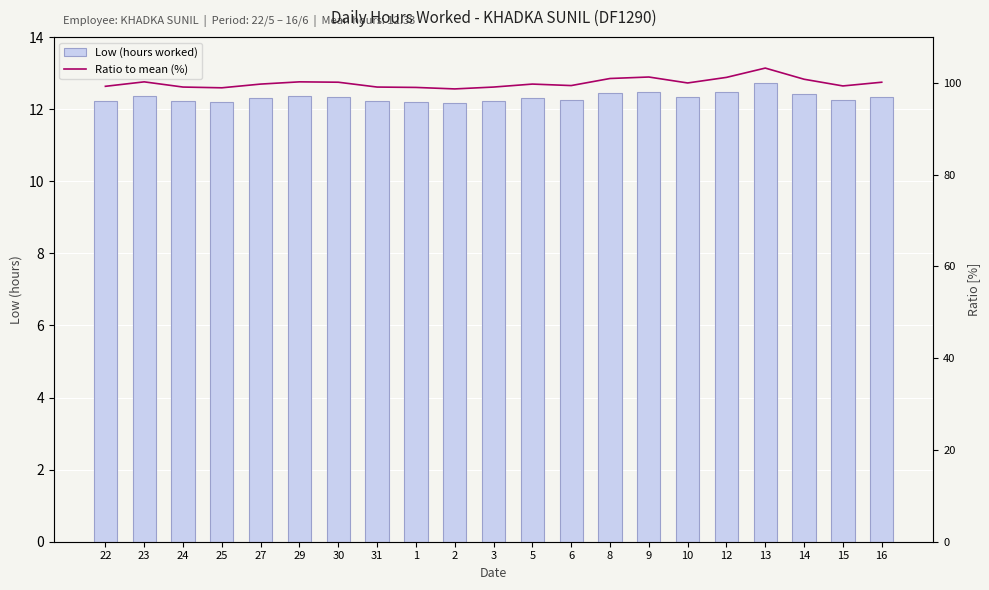

Where is Ratio to mean (%) nearest to the value 100?

10